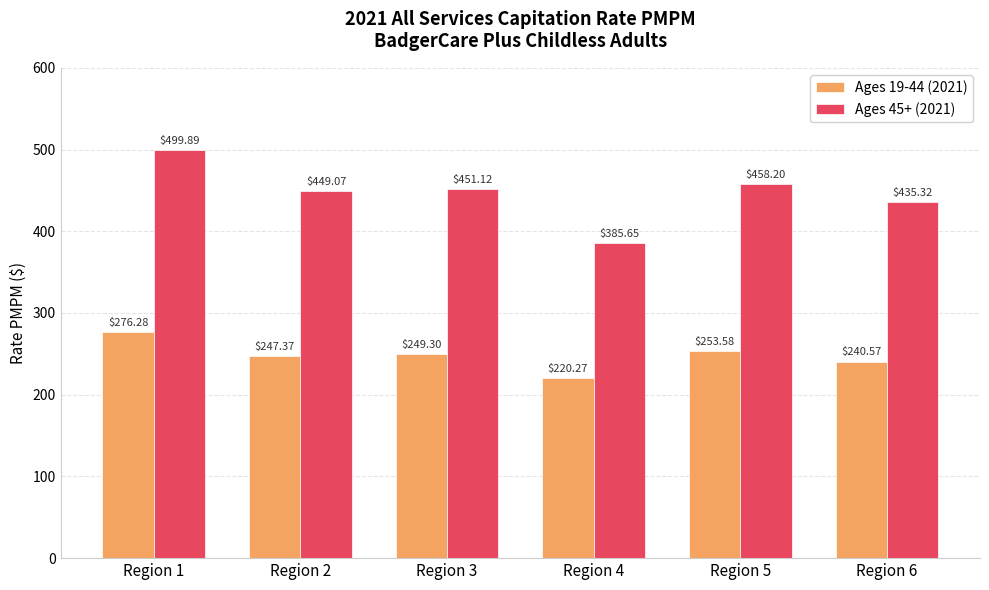

What is the spread (max minus min) of values at Region 3?

201.8